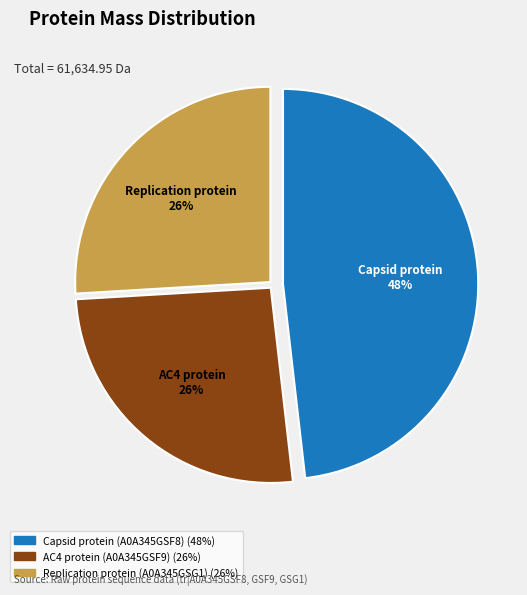

To the nearest percent, what percentage of the pie is Capsid protein (A0A345GSF8)?

48%